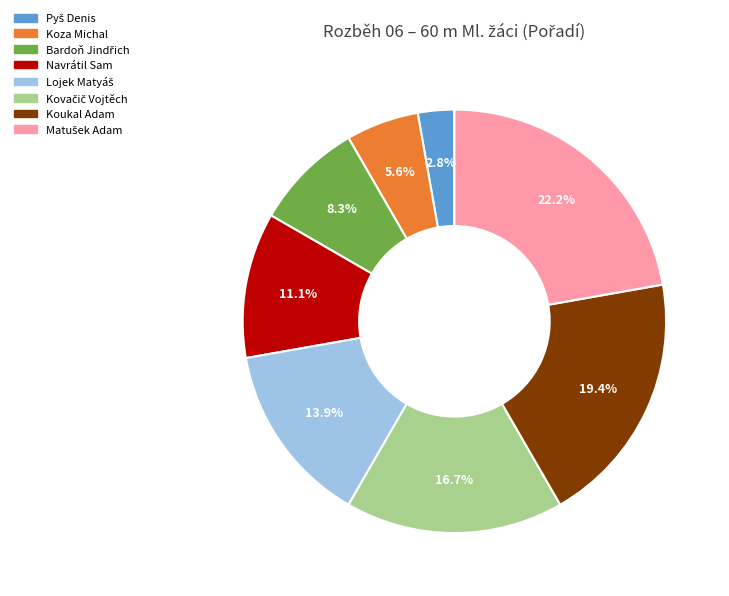

Is there any slice that represents more than half of the pie?

No